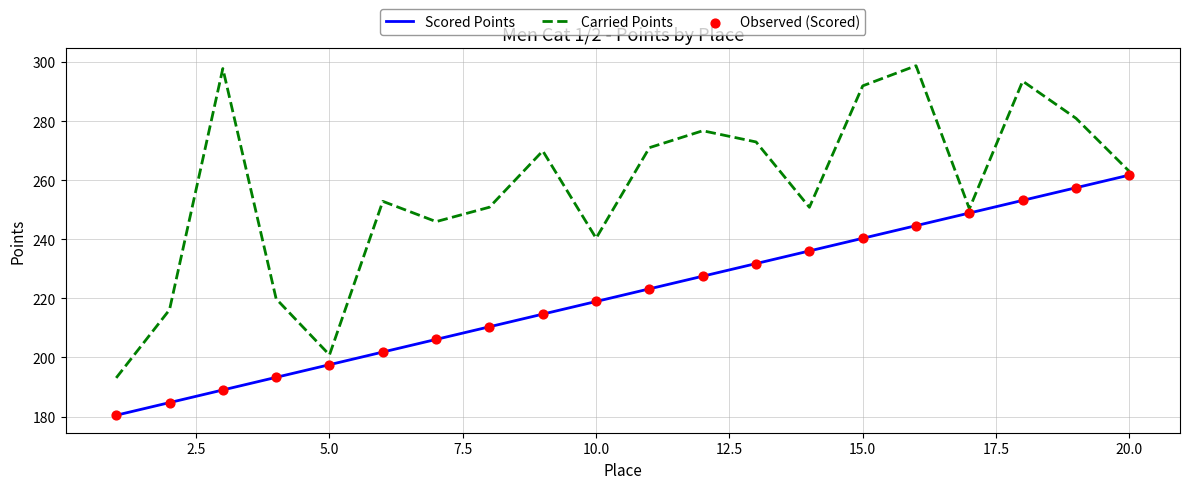

Which series has the largest range (max minus min)?

Carried Points